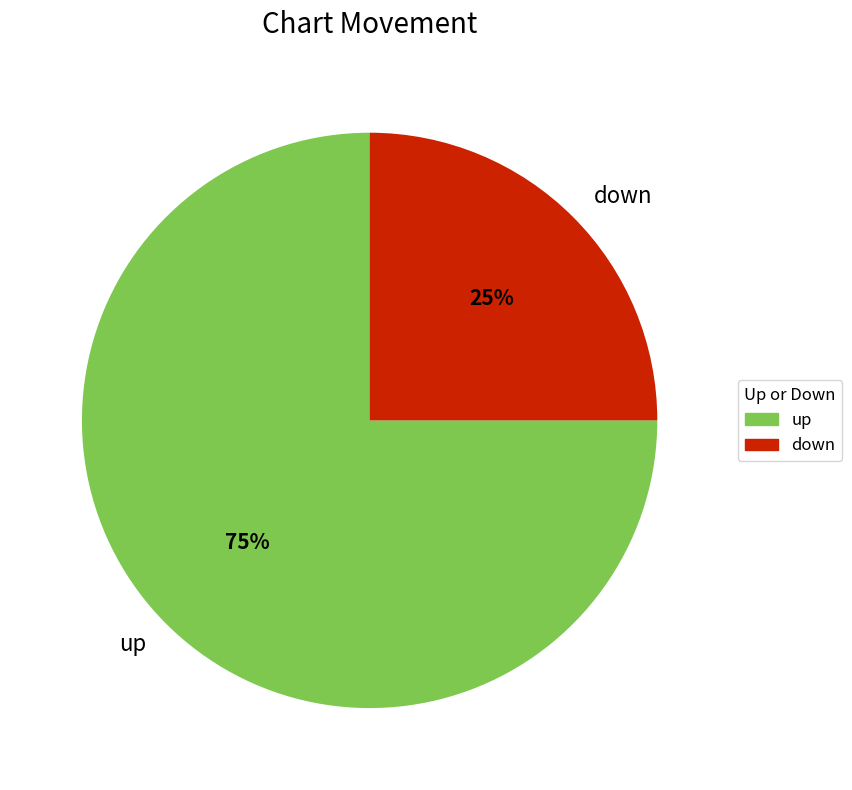

To the nearest percent, what is the combined percentage of up and down?

100%